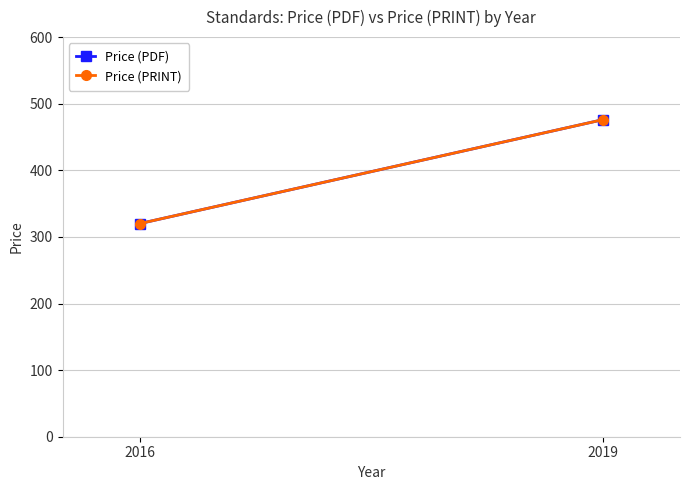

The value of Price (PRINT) at 2016 is 320. True or false?

True